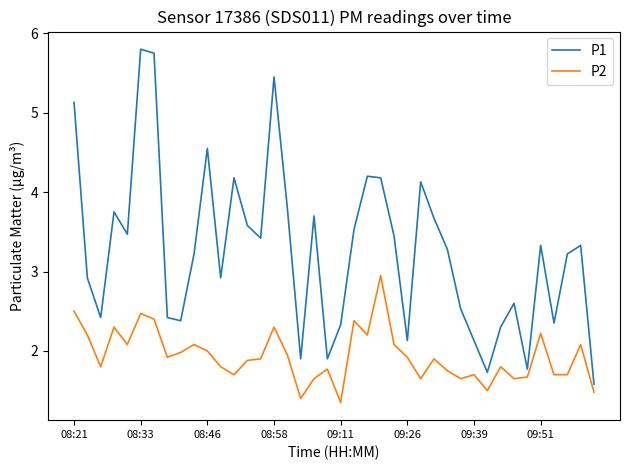

Count the number of categories in the chart.

40